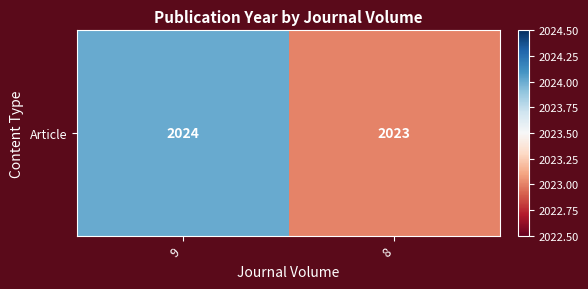

Reading left to right, extract all data points from this chart.

2024	2023